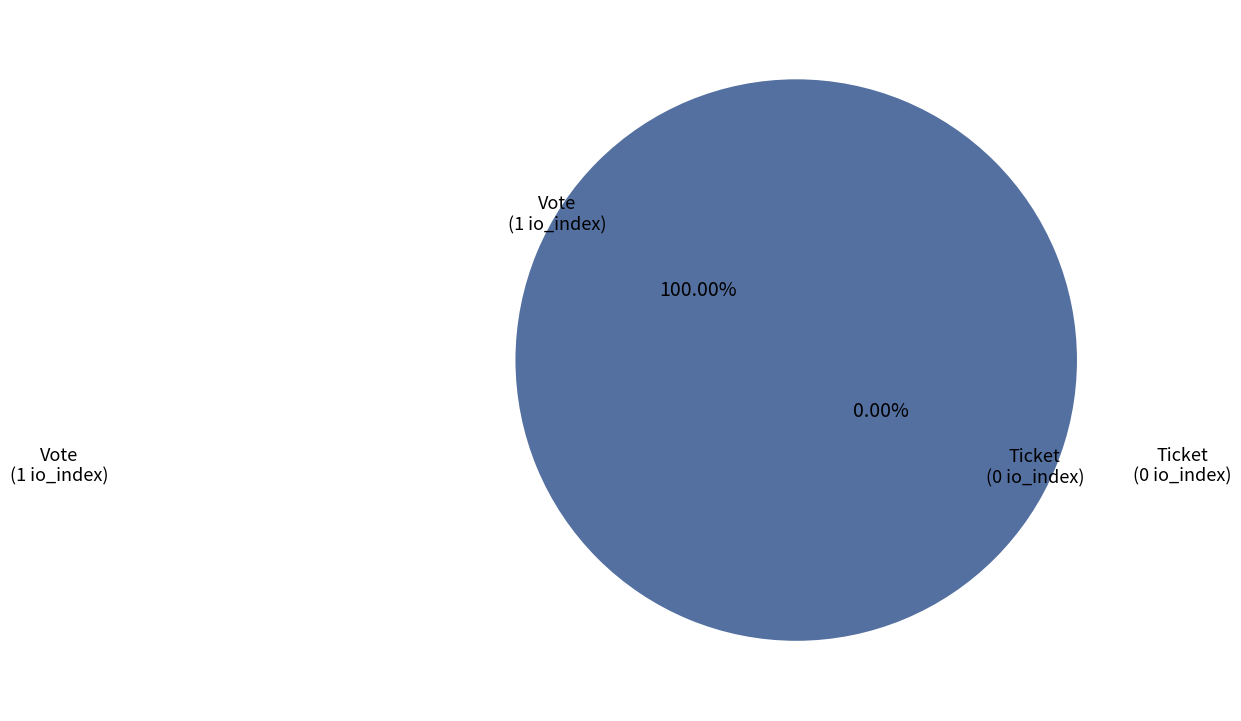

Is it true that Vote is 100% of the pie?

True